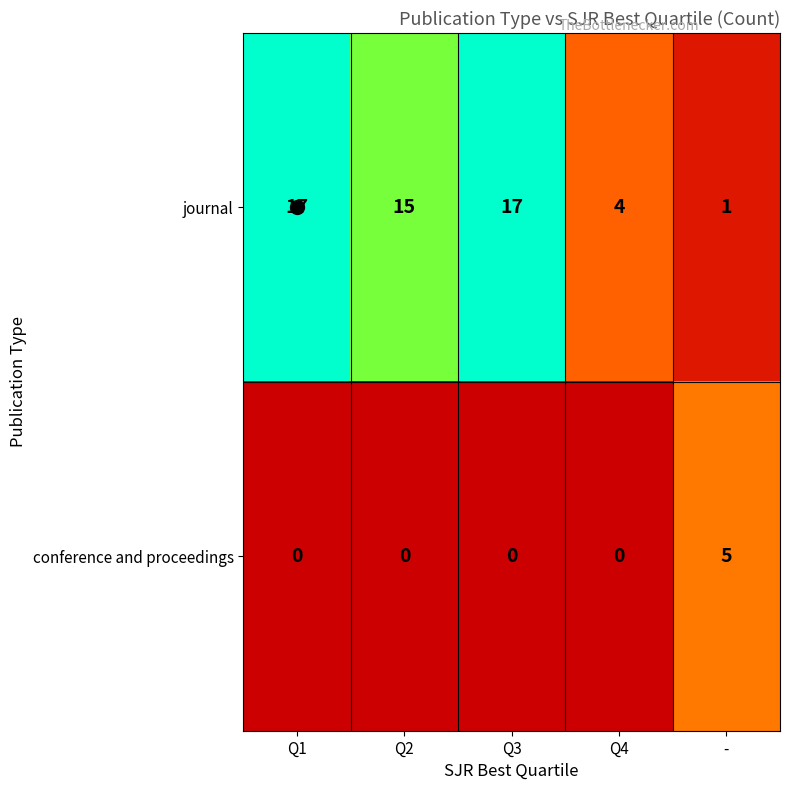

What is the total value across all series at Q1?

17